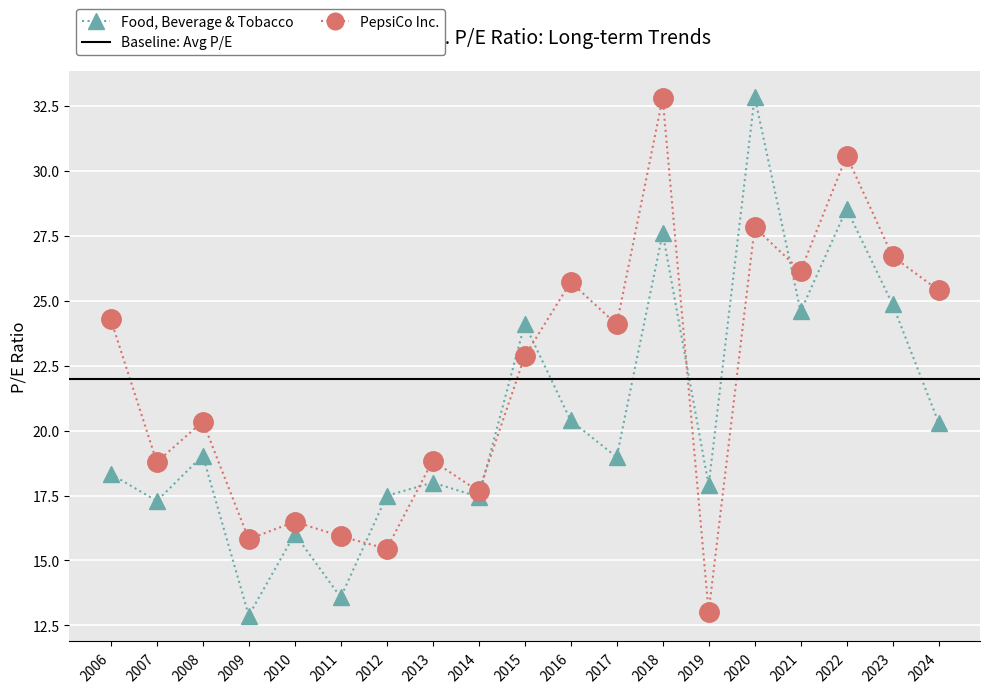

Reading right to left, list all the values displayed in this chart.

PepsiCo Inc.: 25.4	26.7	30.6	26.1	27.8	13.0	32.8	24.1	25.7	22.9	17.7	18.8	15.4	15.9	16.5	15.8	20.4	18.8	24.3
Food, Beverage & Tobacco: 20.3	24.9	28.5	24.6	32.9	17.9	27.6	19.0	20.4	24.1	17.4	18.0	17.5	13.6	16.0	12.9	19.0	17.3	18.3